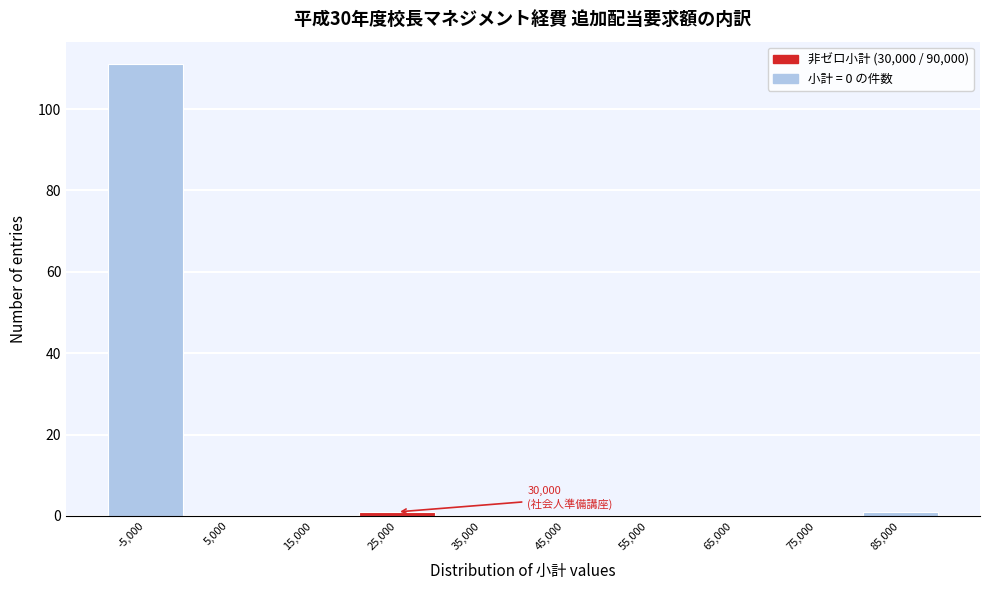

Reading left to right, what are all the values shown in this chart?

-5,000=111	5,000=0	15,000=0	25,000=1	35,000=0	45,000=0	55,000=0	65,000=0	75,000=0	85,000=1